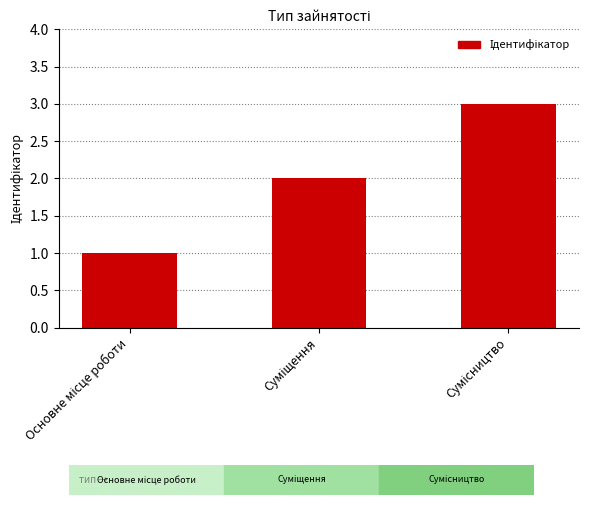

What is the maximum value shown in the chart?

3